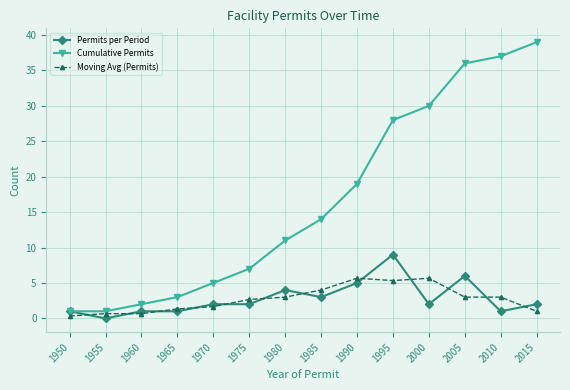

What is the lowest value of the Cumulative Permits series?

1.0